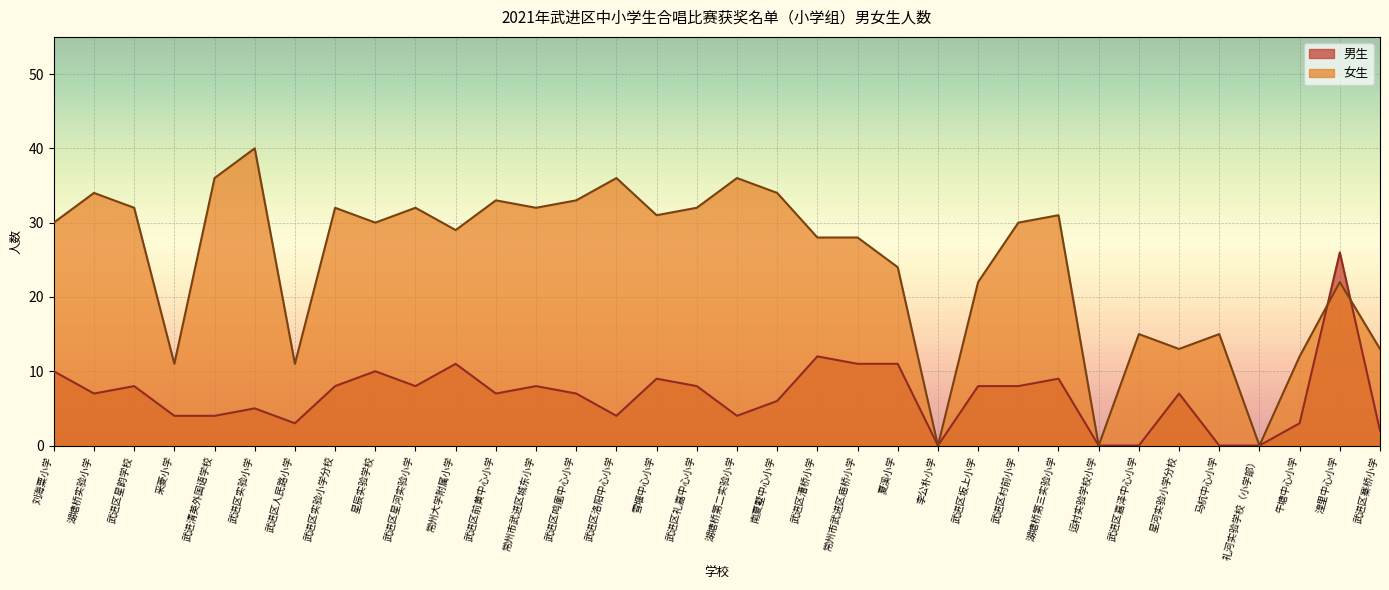

At which category does 女生 reach its first local peak?

湖塘桥实验小学